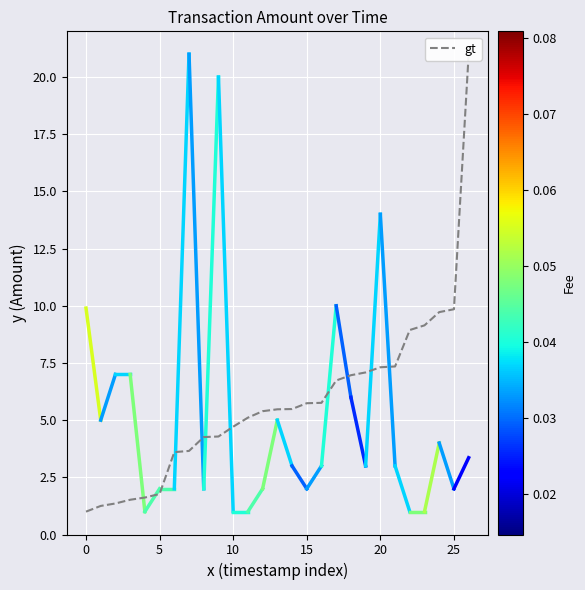

Between 23 and 13, which is larger?

23